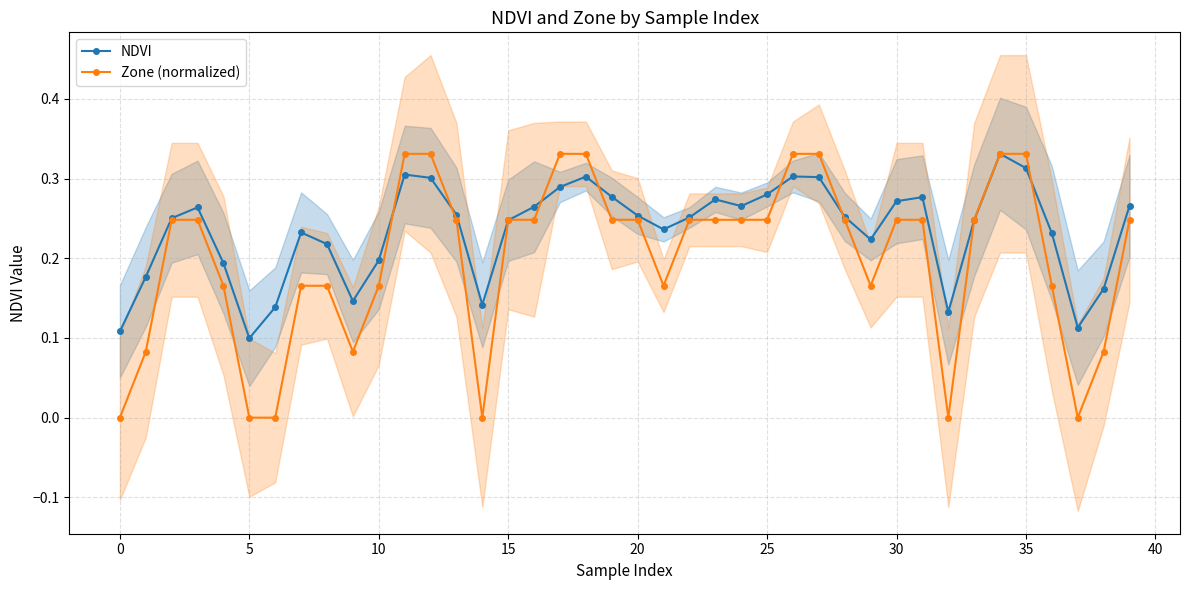

Rank the series by their maximum value, from highest to lowest.

NDVI, Zone (normalized)